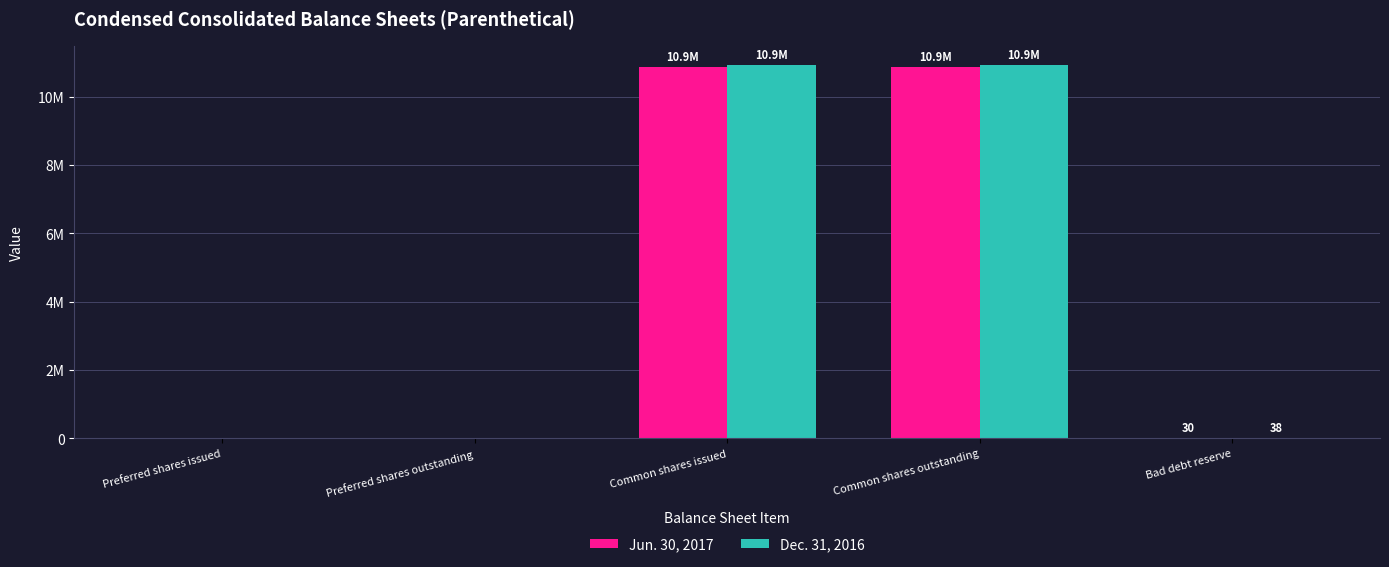

Are the bars grouped side by side (vs. stacked)?

Yes